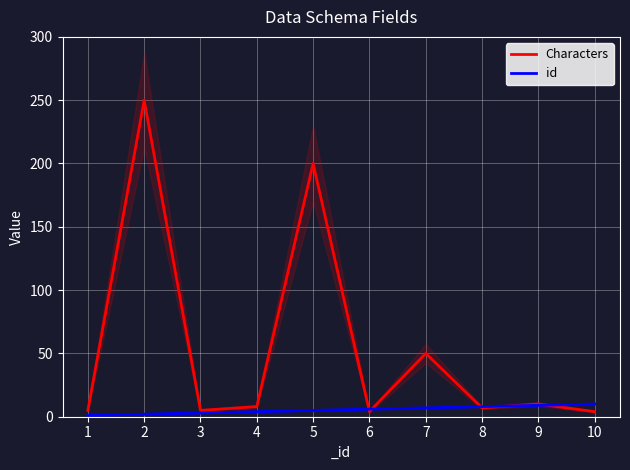

Reading left to right, transcribe all the data shown in this chart.

Characters: 1=5	2=250	3=5	4=8	5=200	6=4	7=50	8=7	9=10	10=4
id: 1=1	2=2	3=3	4=4	5=5	6=6	7=7	8=8	9=9	10=10